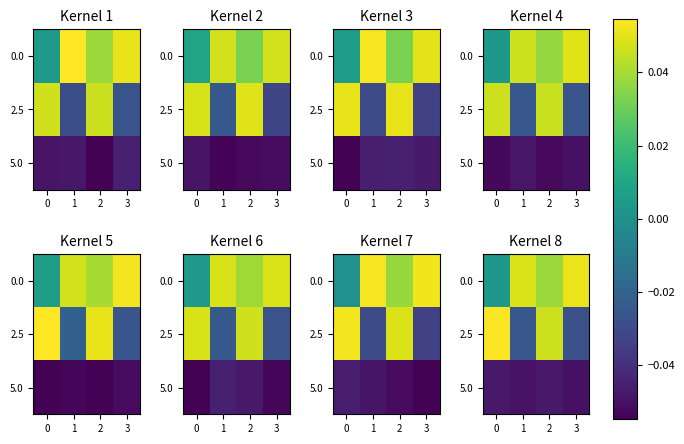

How many categories are shown in the chart?

4